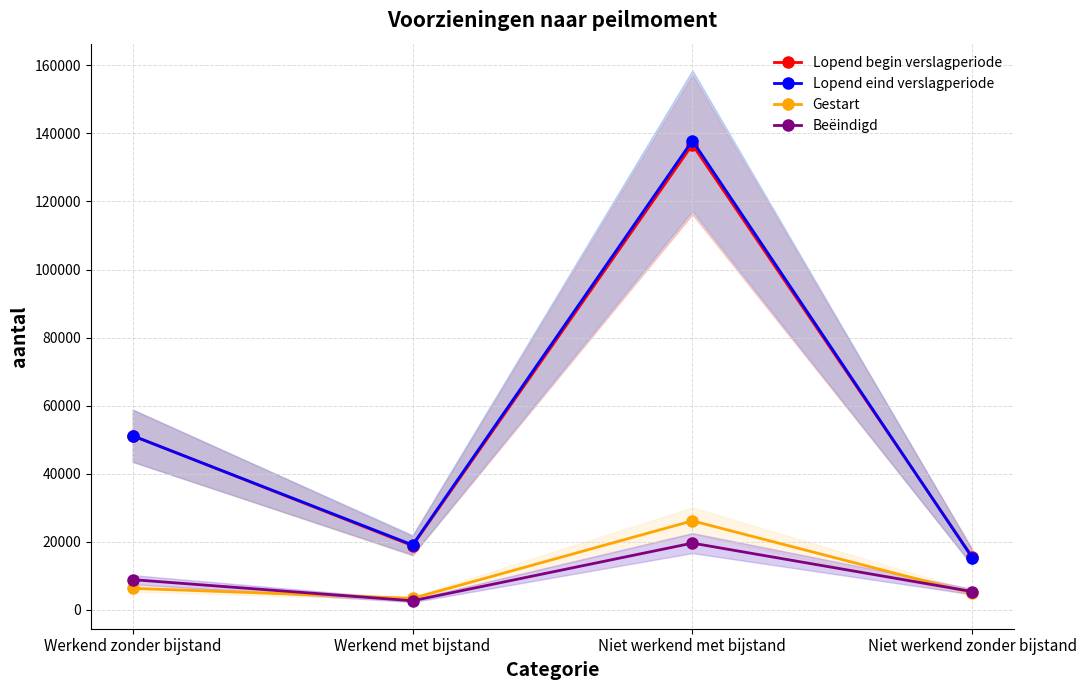

True or false: Gestart and Beëindigd cross at least once.

True